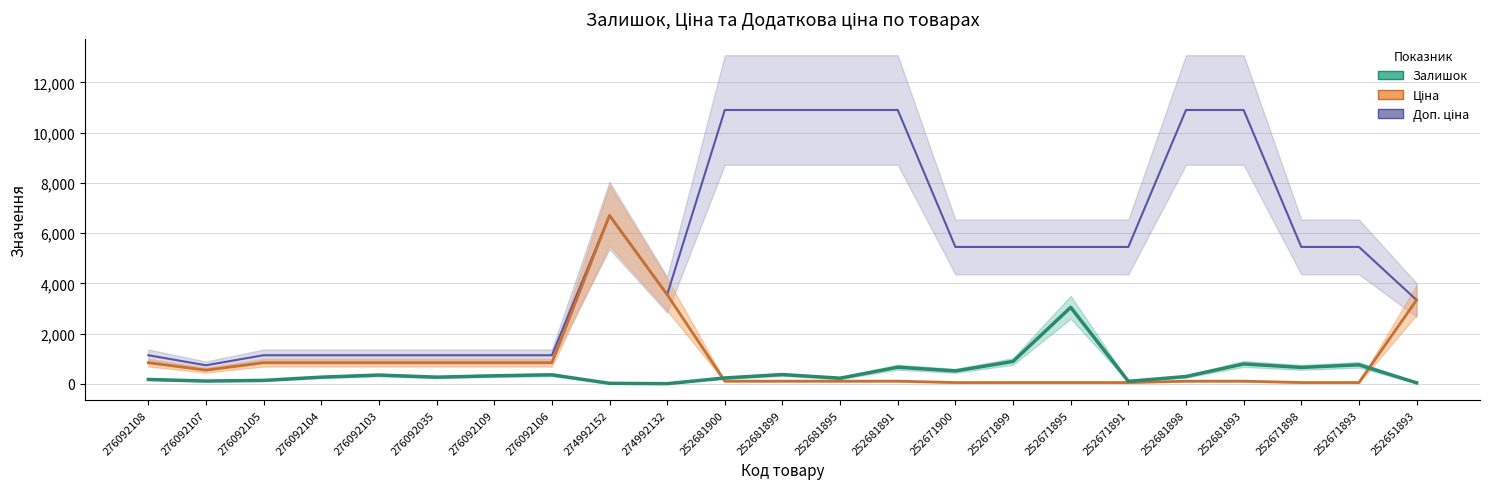

True or false: Ціна has more than 1 interior local peaks.

False